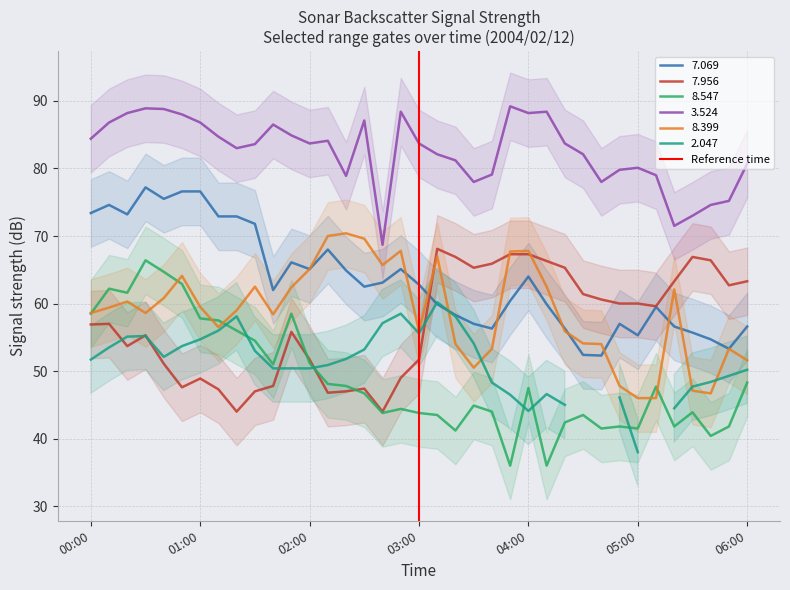

What is the highest value of the 7.069 series?

77.2